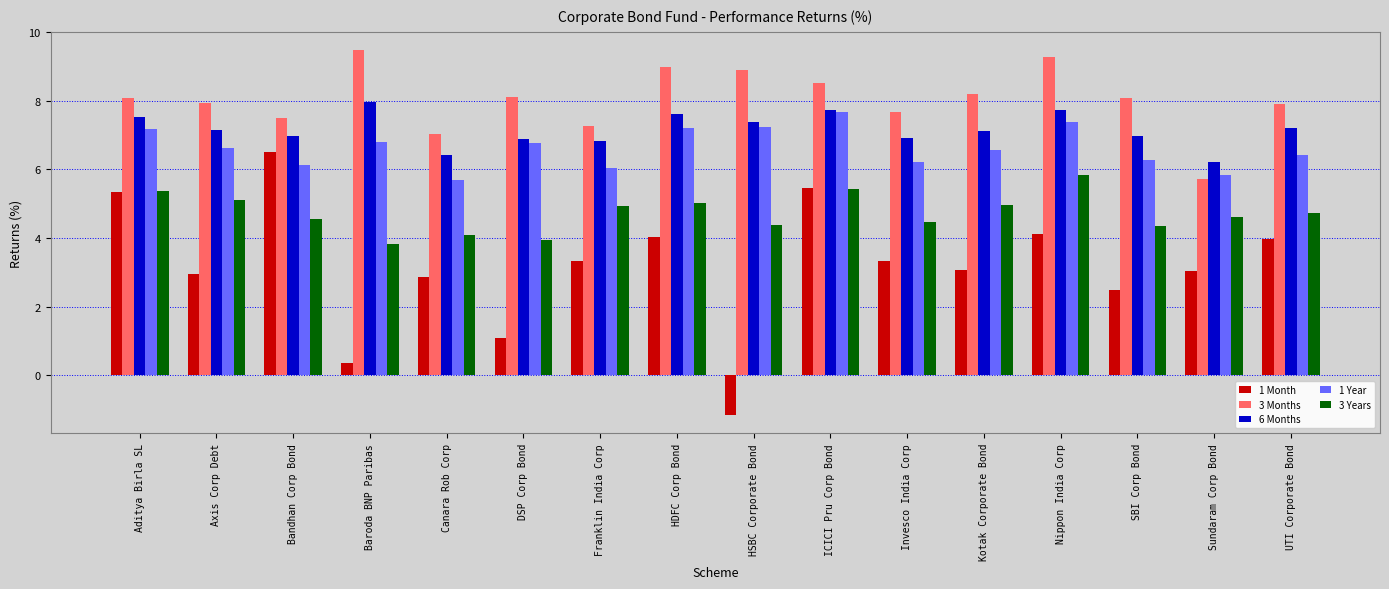

How many series are shown in this chart?

5